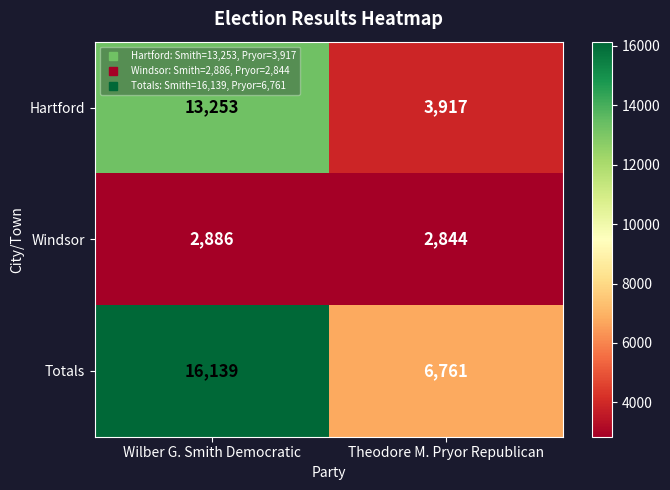

Between Wilber G. Smith Democratic and Theodore M. Pryor Republican, which series saw the biggest shift?

Totals